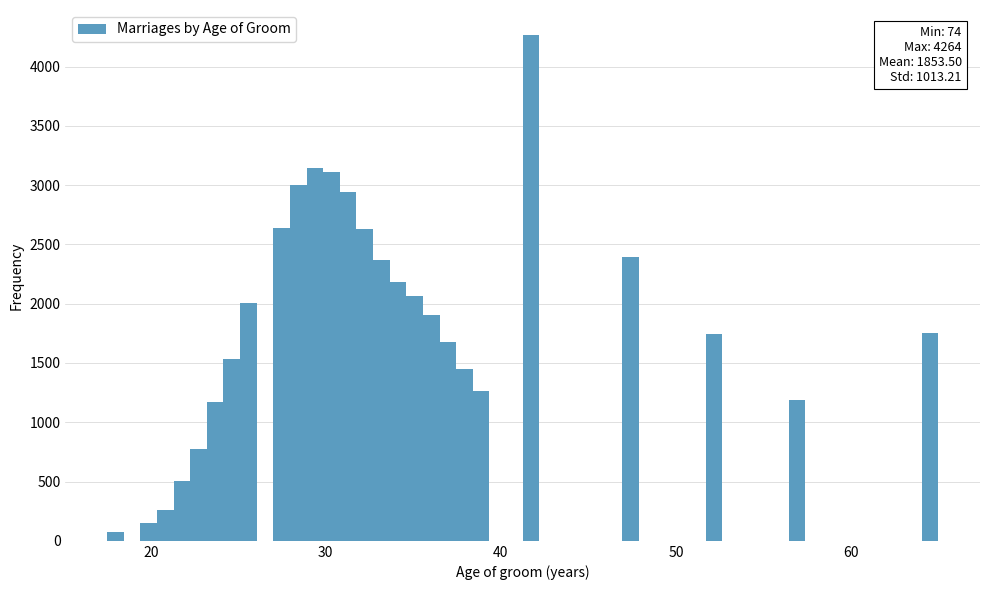

Around what value on the x-axis is the tallest bar? Give the approximate position of its centre, as read against the axis.

42